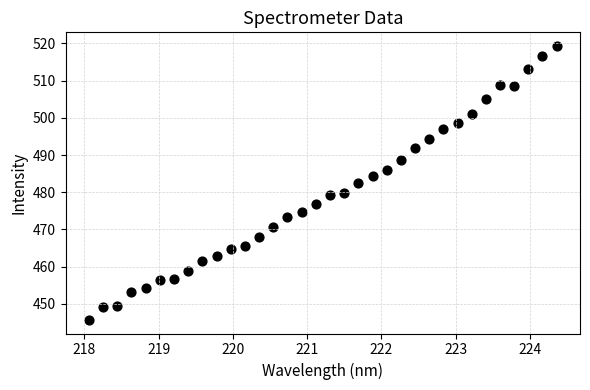

What is the range of Y values (max minus min)?

73.6